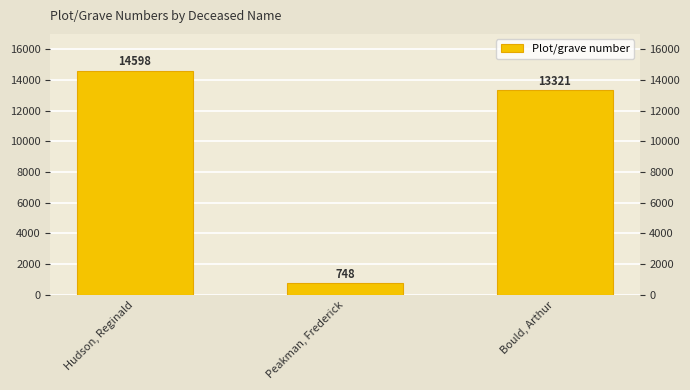

Reading left to right, what are all the values shown in this chart?

14598	748	13321